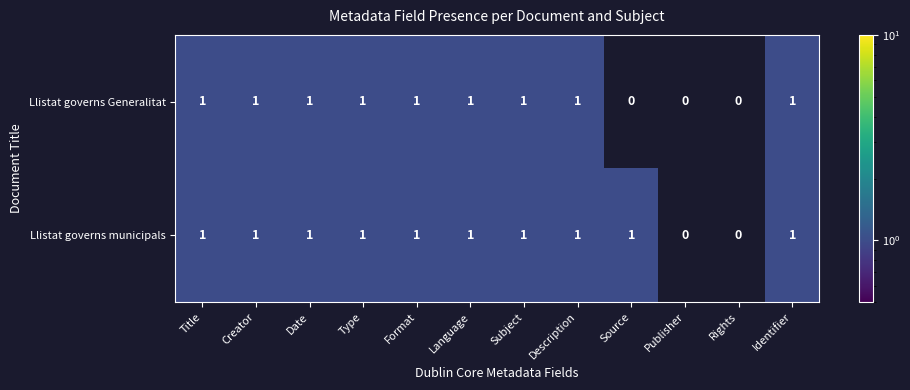

How many series are shown in this chart?

2